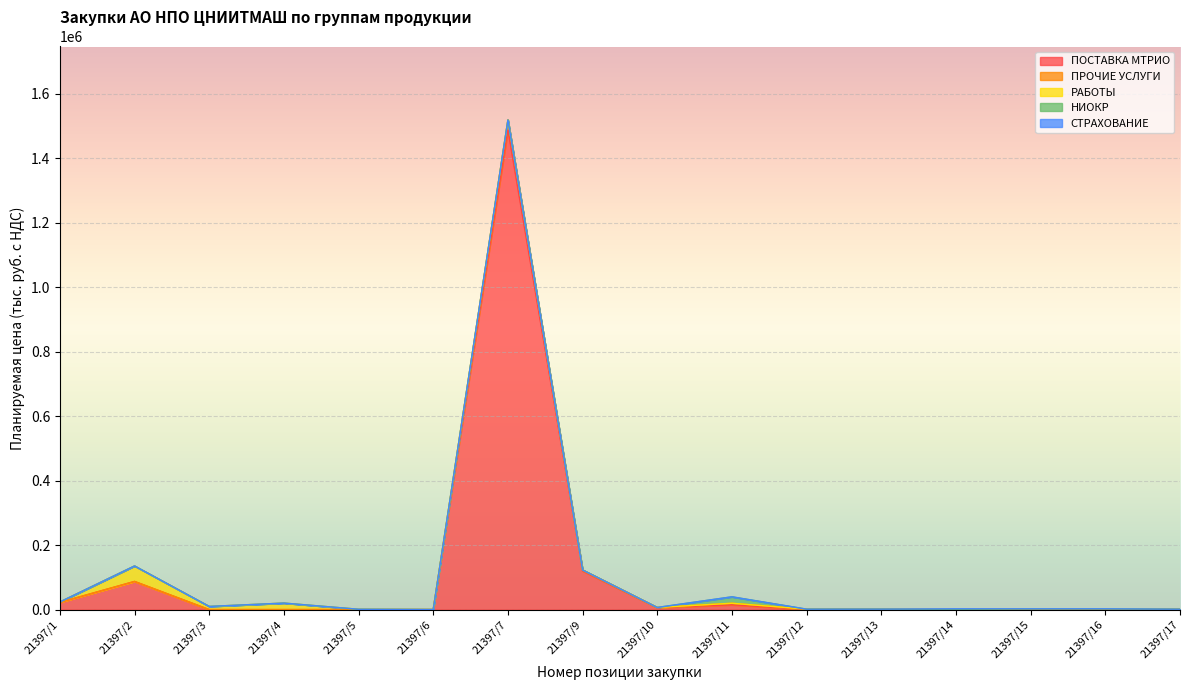

The value of ПОСТАВКА МТРИО at 21397/16 is 1738.0. True or false?

True